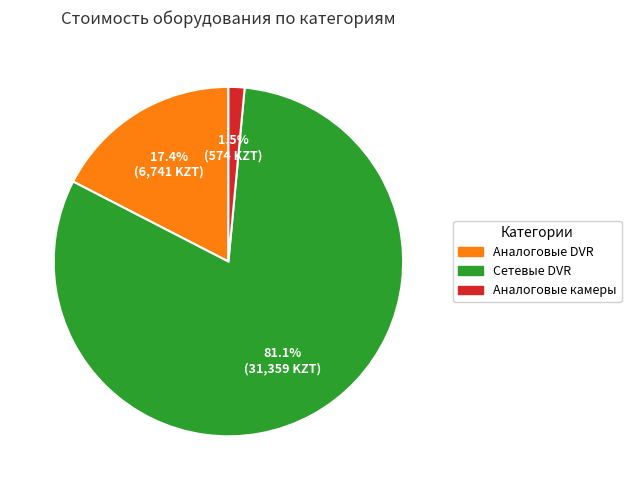

Does any single category account for the majority?

Yes